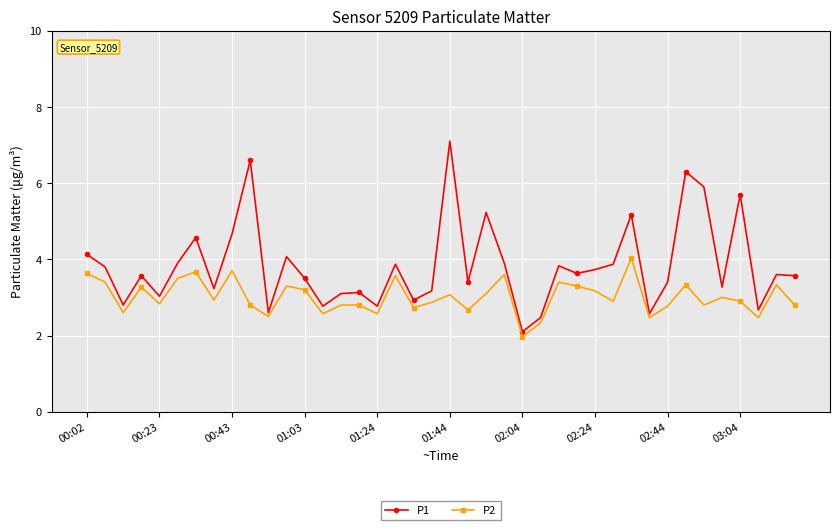

What is the value of the P1 point at the 31st from the left?

5.2